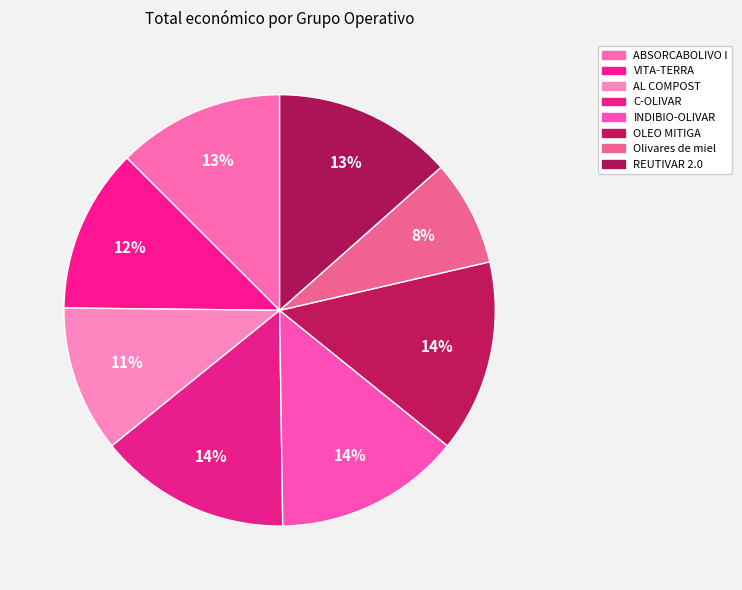

How many slices are in this pie chart?

8